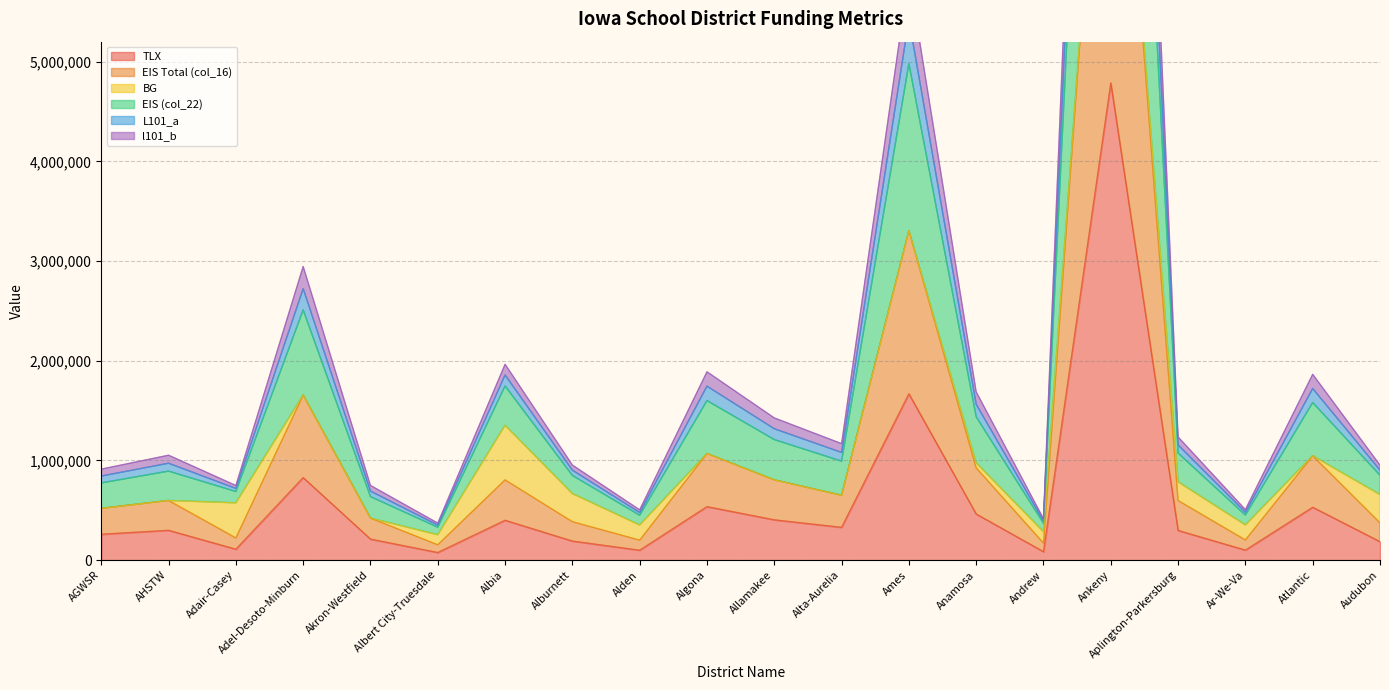

How many data points does each series have?

20